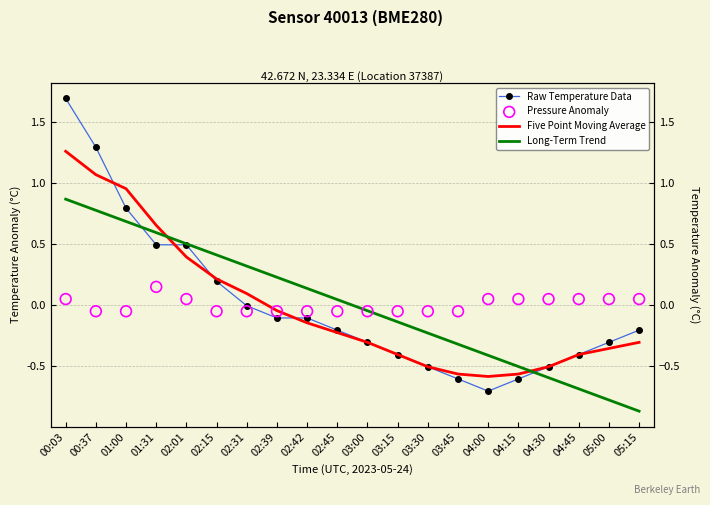

Which series contains the lowest Y value?

Long-Term Trend